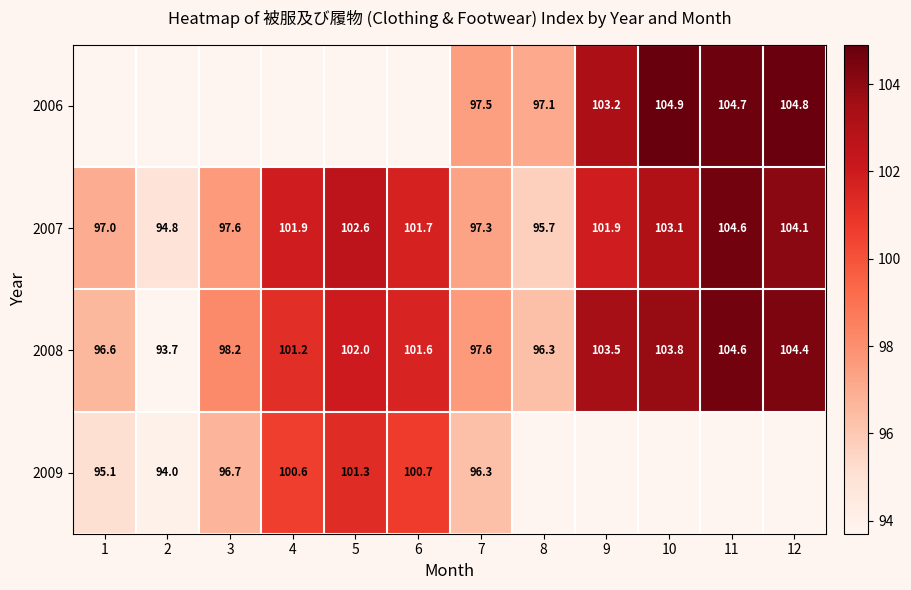

Count the number of categories in the chart.

12